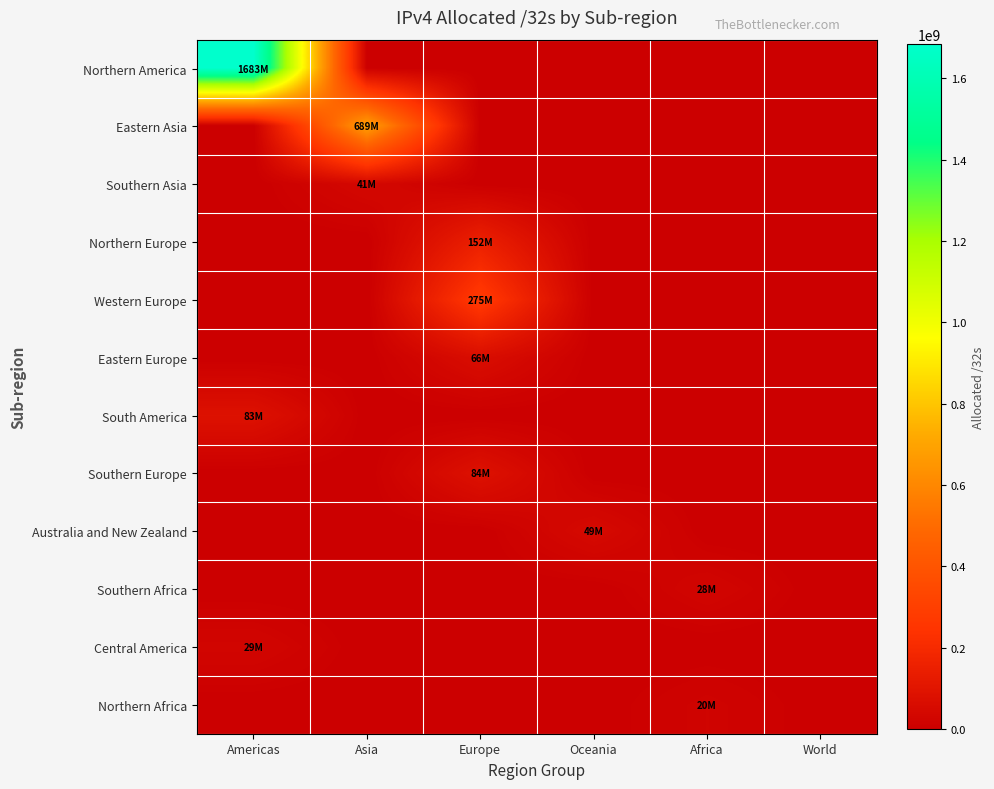

Reading left to right, extract all data points from this chart.

Northern America: Americas=1683357952	Asia=0	Europe=0	Oceania=0	Africa=0	World=0
Eastern Asia: Americas=0	Asia=689136128	Europe=0	Oceania=0	Africa=0	World=0
Southern Asia: Americas=0	Asia=40799232	Europe=0	Oceania=0	Africa=0	World=0
Northern Europe: Americas=0	Asia=0	Europe=151924864	Oceania=0	Africa=0	World=0
Western Europe: Americas=0	Asia=0	Europe=274937616	Oceania=0	Africa=0	World=0
Eastern Europe: Americas=0	Asia=0	Europe=65872712	Oceania=0	Africa=0	World=0
South America: Americas=82924032	Asia=0	Europe=0	Oceania=0	Africa=0	World=0
Southern Europe: Americas=0	Asia=0	Europe=84096640	Oceania=0	Africa=0	World=0
Australia and New Zealand: Americas=0	Asia=0	Europe=0	Oceania=48521984	Africa=0	World=0
Southern Africa: Americas=0	Asia=0	Europe=0	Oceania=0	Africa=27694336	World=0
Central America: Americas=28824320	Asia=0	Europe=0	Oceania=0	Africa=0	World=0
Northern Africa: Americas=0	Asia=0	Europe=0	Oceania=0	Africa=19953408	World=0